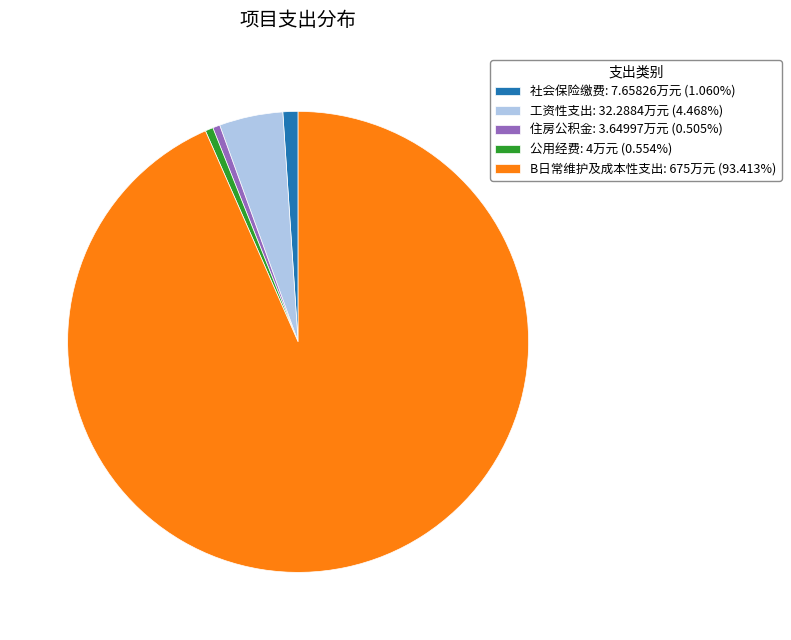

What is the majority slice?

B日常维护及成本性支出